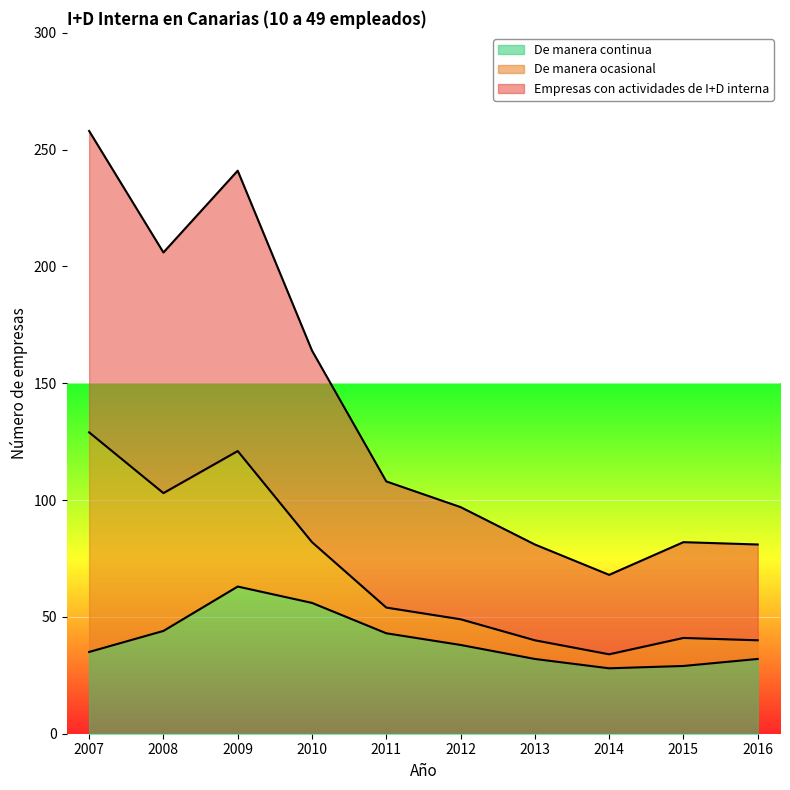

Which category has the highest value across all series?

2007